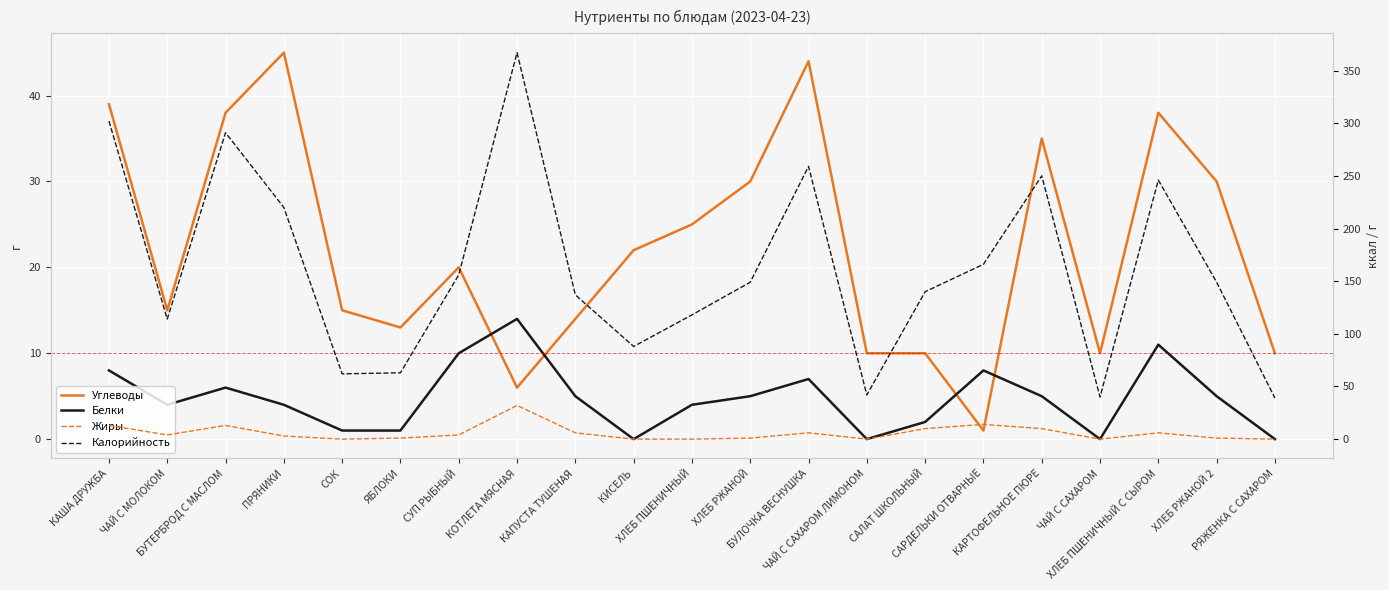

What is the sum of the Калорийность values at ЧАЙ С САХАРОМ and ЧАЙ С МОЛОКОМ?

154